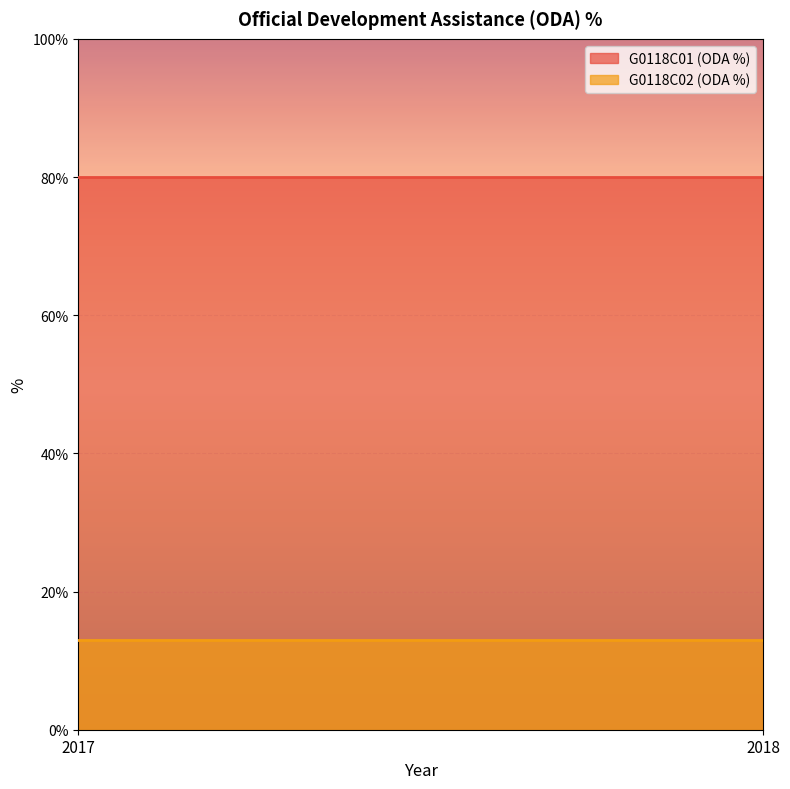

Is it true that G0118C01 (ODA %) equals 128 at 2018?

False